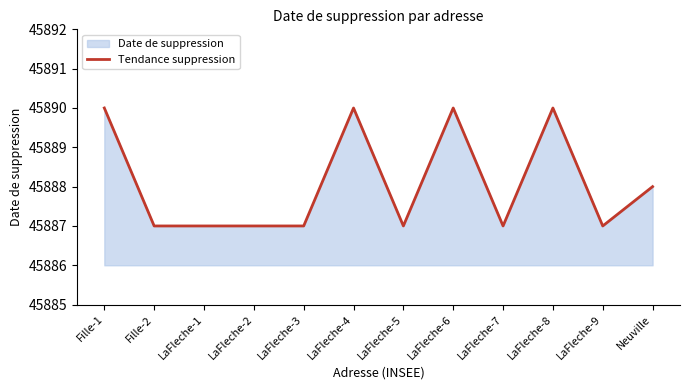

What is the minimum value shown in the chart?

45887